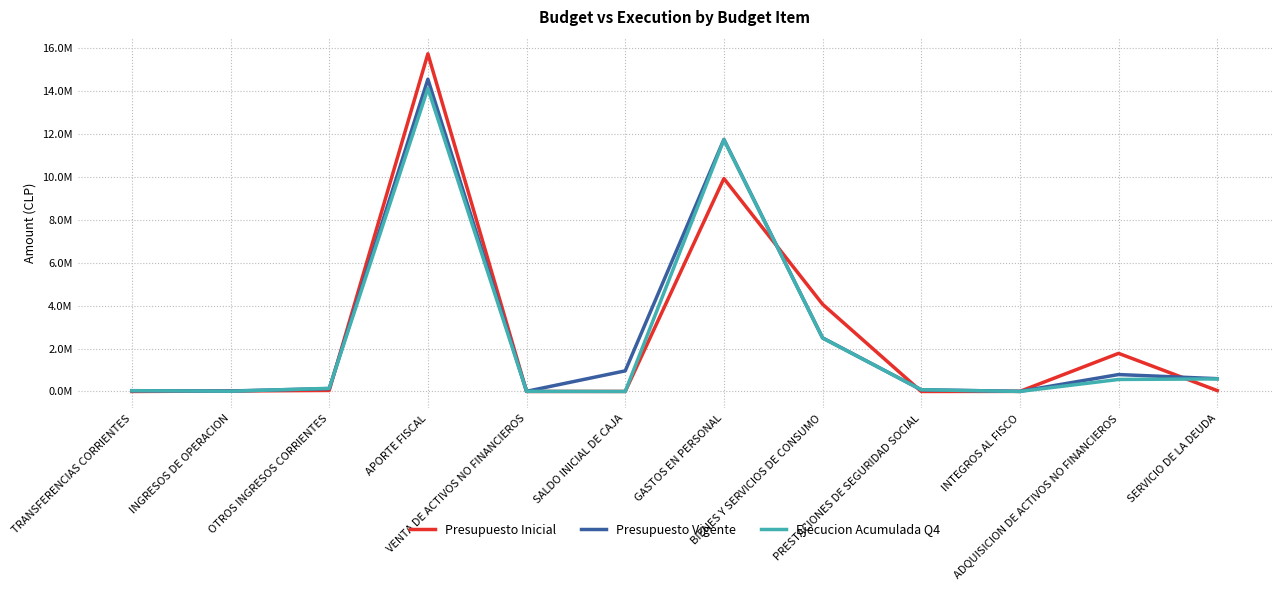

Does the chart have visible grid lines?

Yes